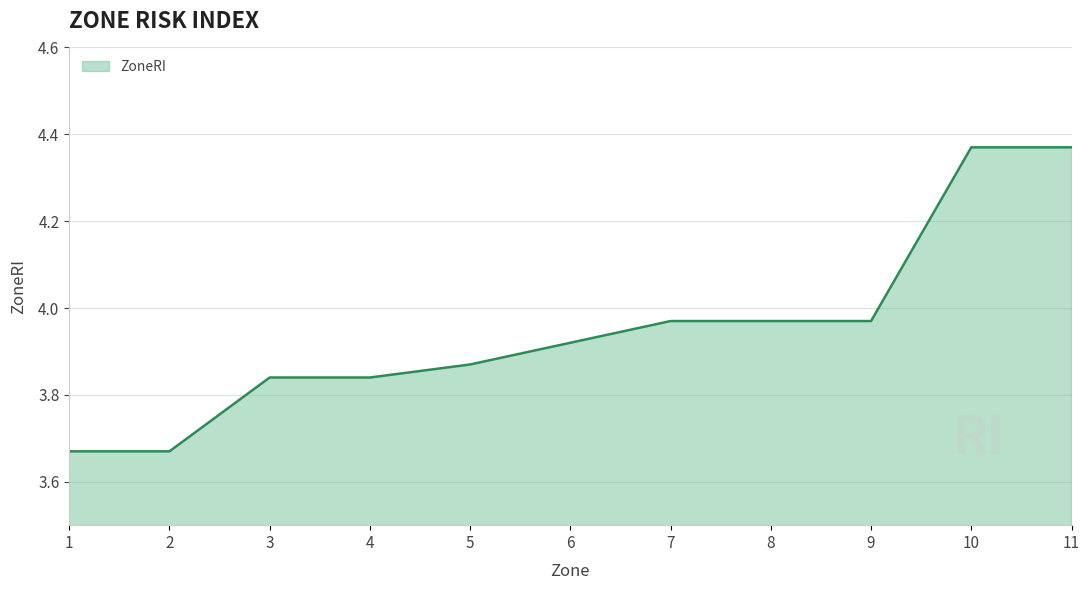

What is the difference between the values at 10 and 5?

0.5